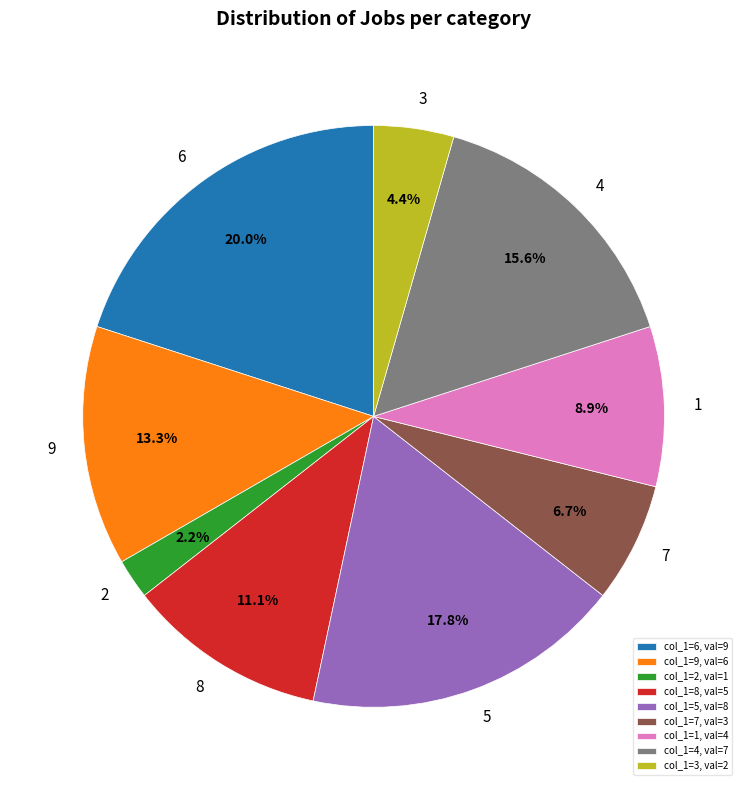

How many segments does this pie chart have?

9